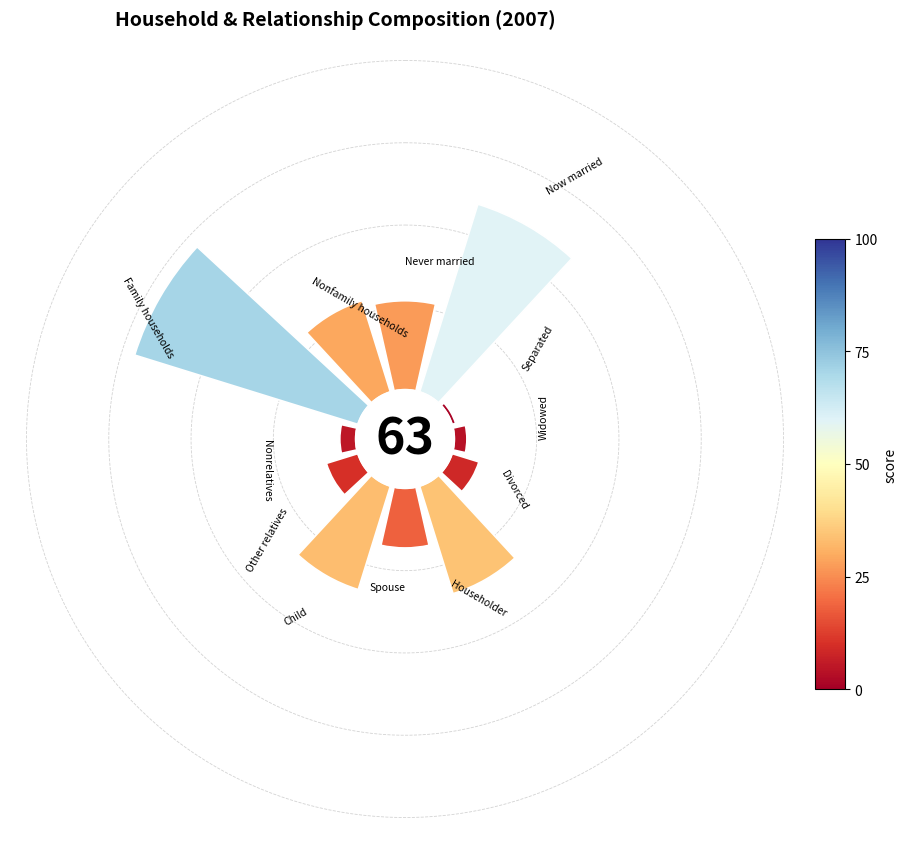

Count the number of slices in the pie.

12